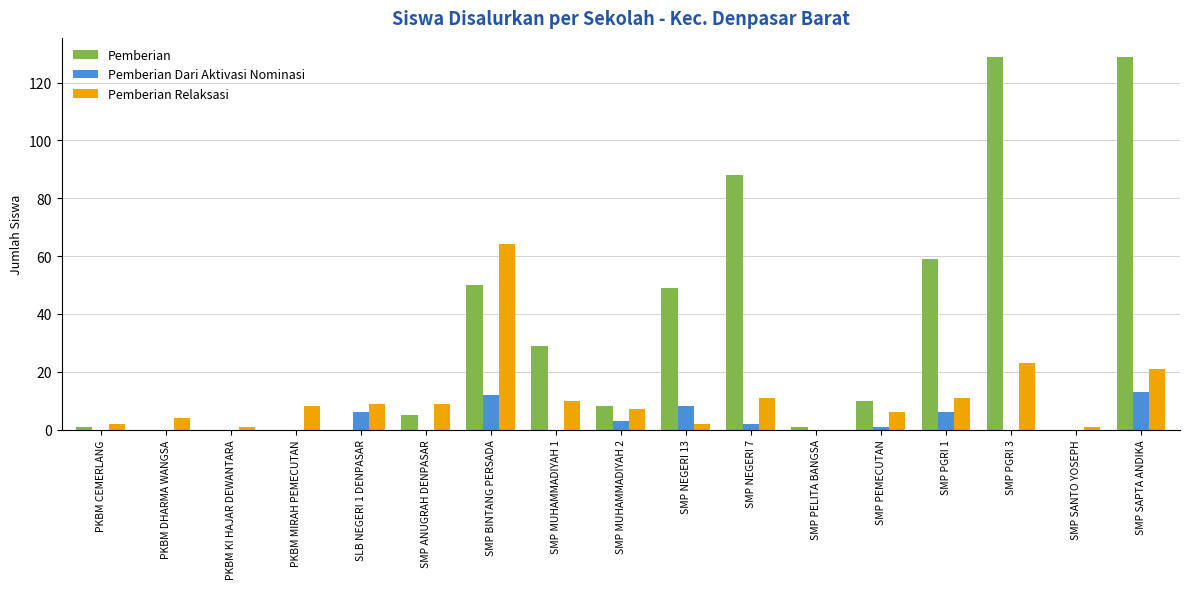

What is the sum of all Pemberian values?

558